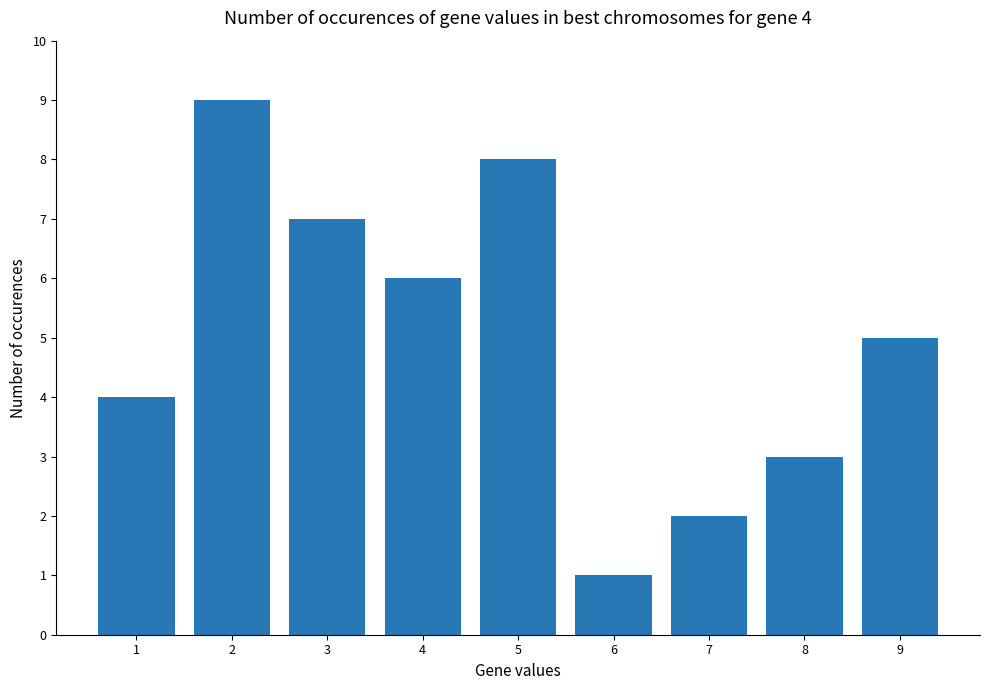

At which label does the data first exceed 5?

2